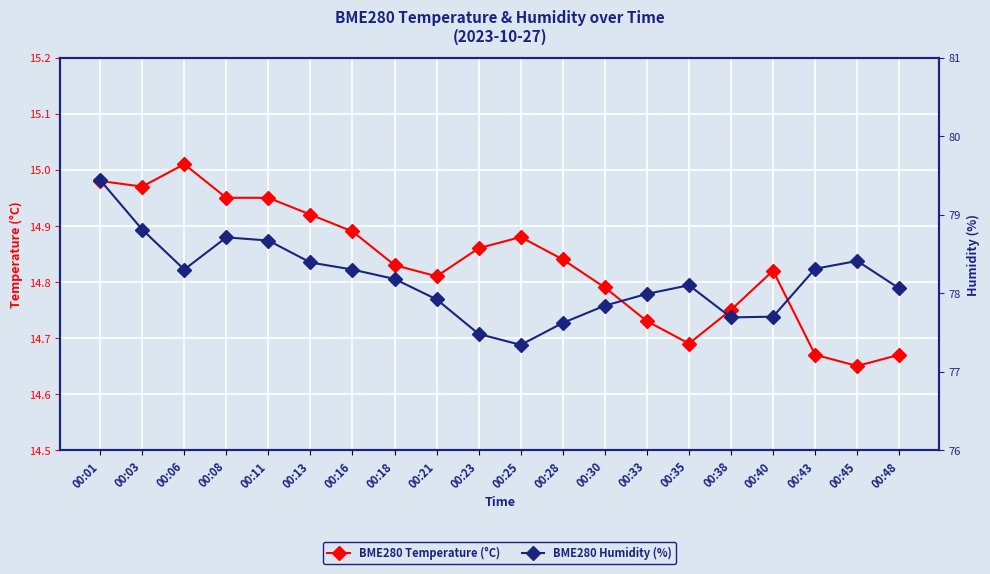

True or false: BME280 Humidity (%) has more than 0 interior local peaks.

True